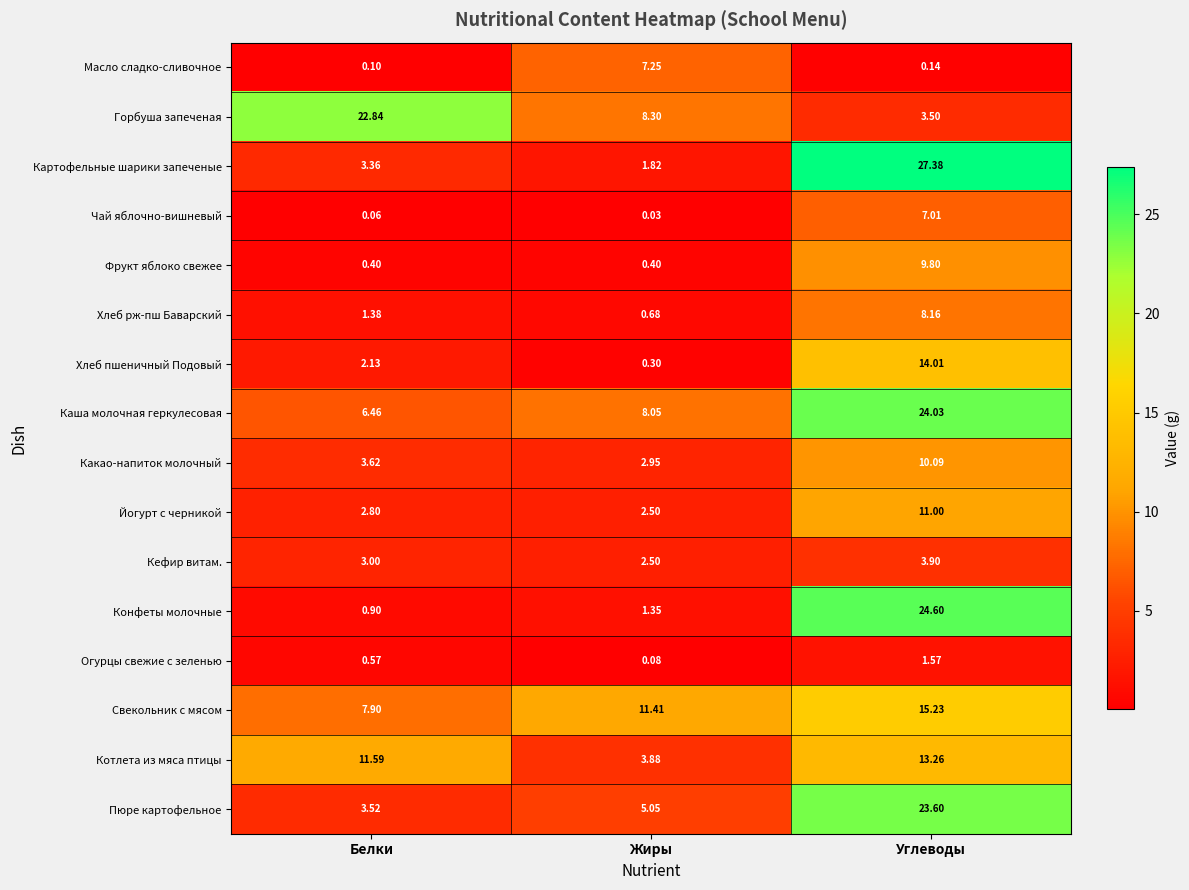

Where does the Хлеб рж-пш Баварский series first go above 1?

Белки